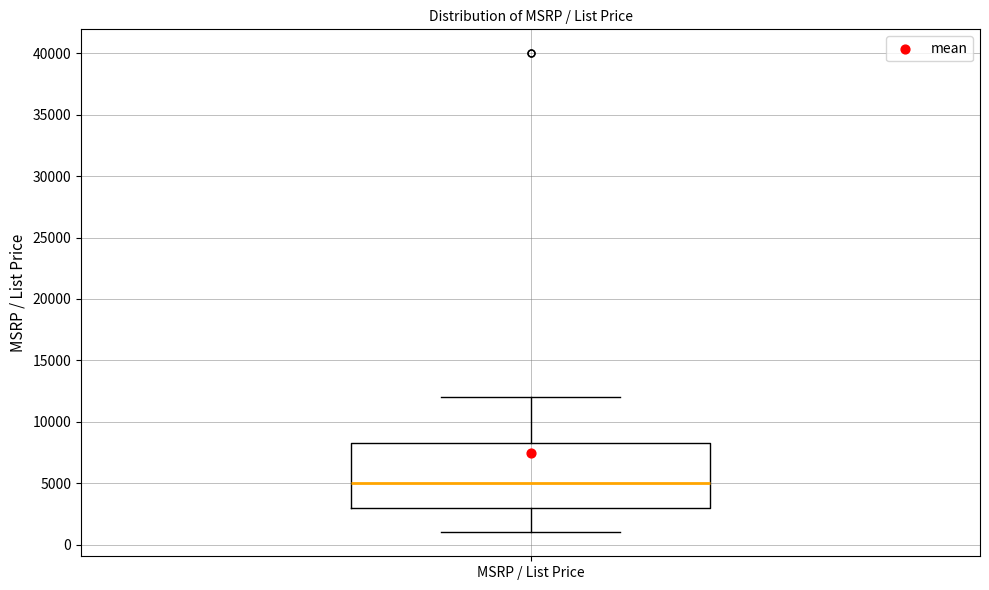

Read this box plot against the y-axis: the position of the median line, the range covered by the box, and the ends of both whiskers. The values are not printed on the chart, so give them approximately, as read against the axis.

median 5000, box 3000 to 8500, whiskers 1000 to 12000